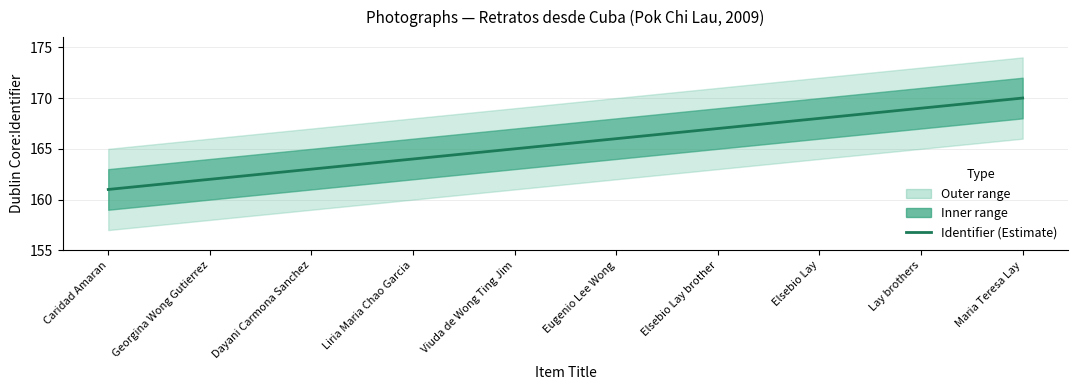

What value does the data have at Dayani Carmona Sanchez?

163